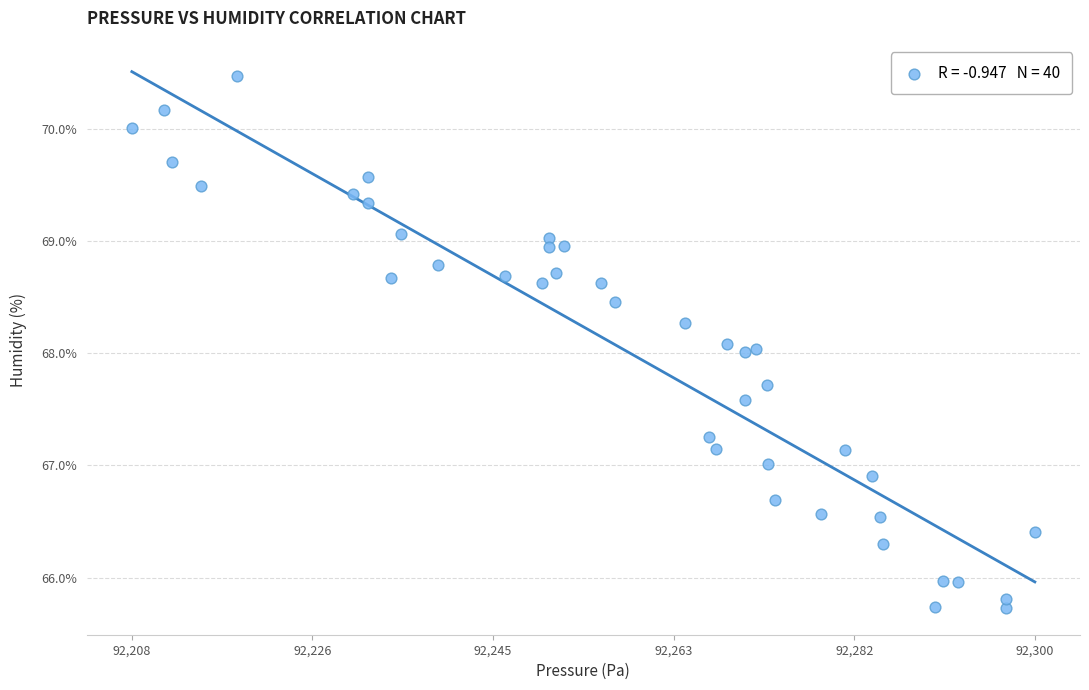

What is the range of X values (max minus min)?

92.8